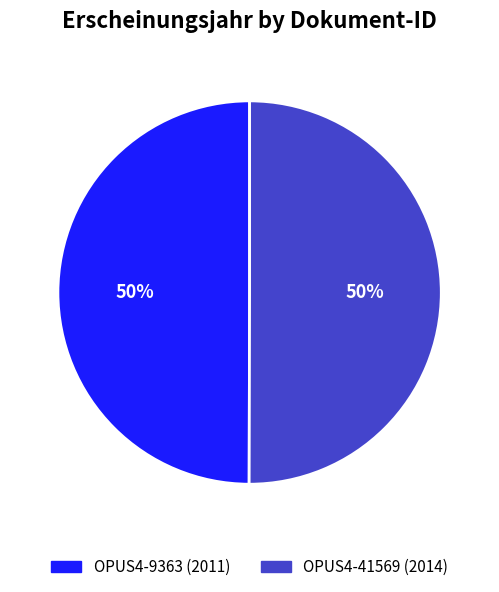

How many segments does this pie chart have?

2